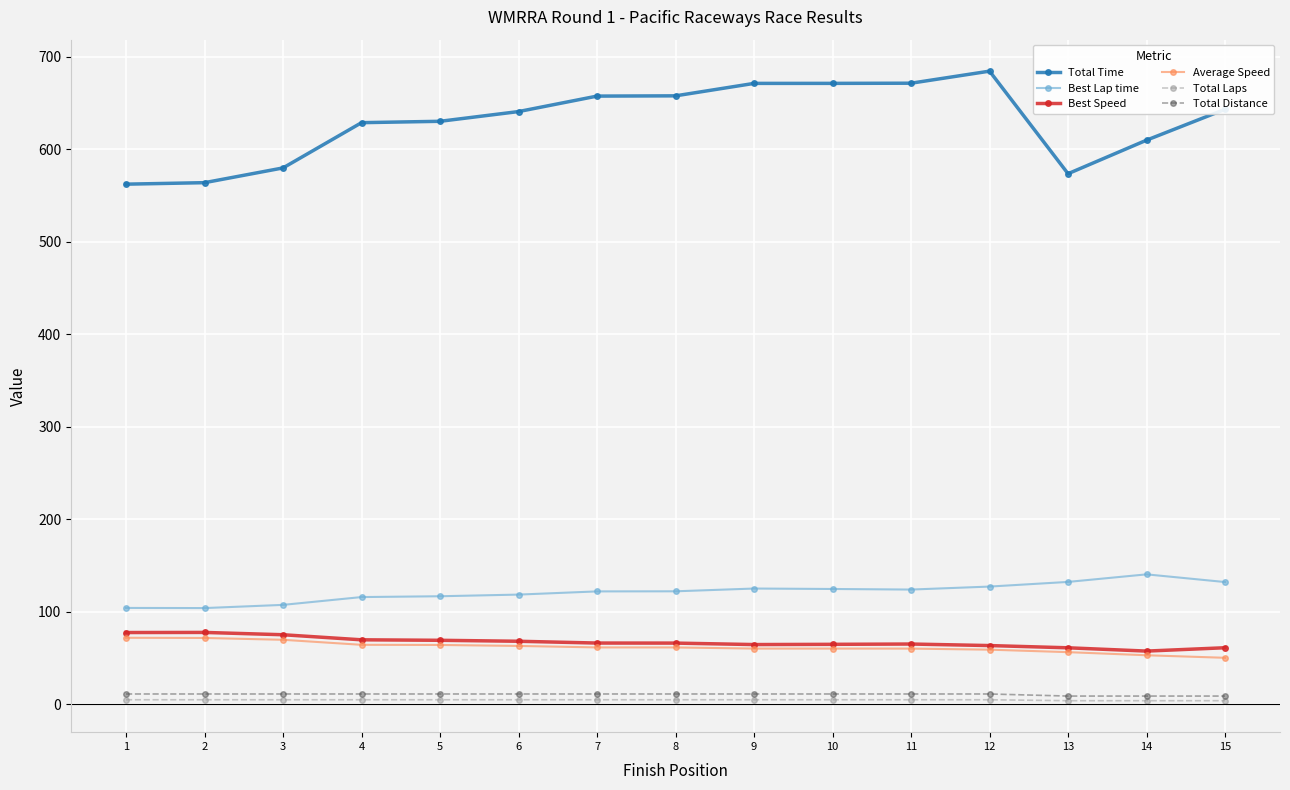

True or false: Total Distance and Best Speed cross at least once.

False